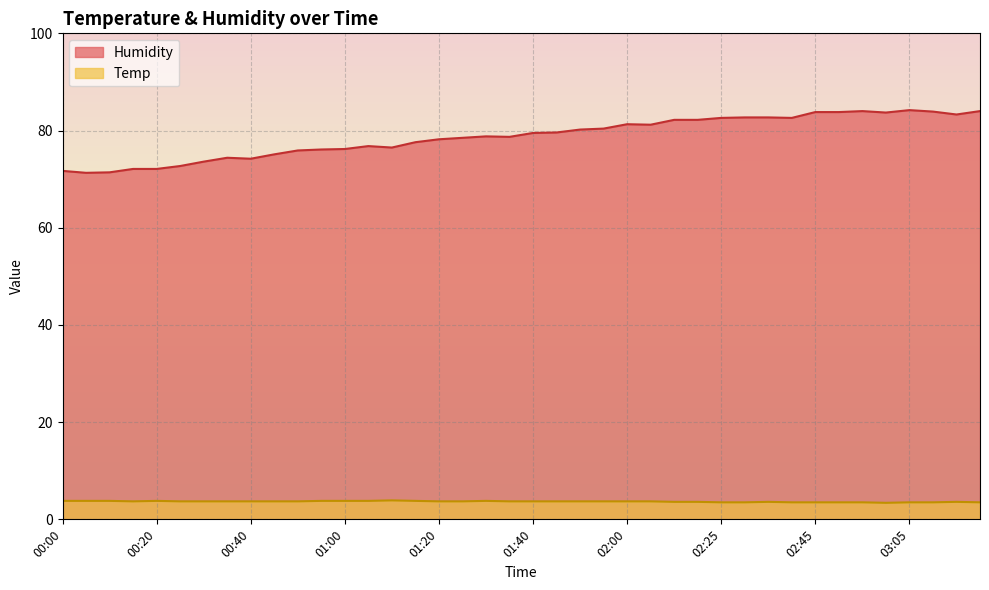

Is it true that Temp equals 3.7 at 00:50?

True